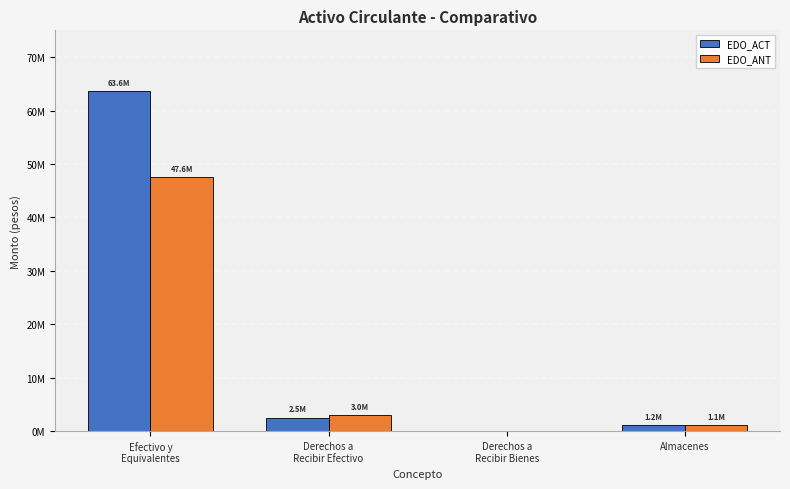

Which series has the largest total across all categories?

EDO_ACT